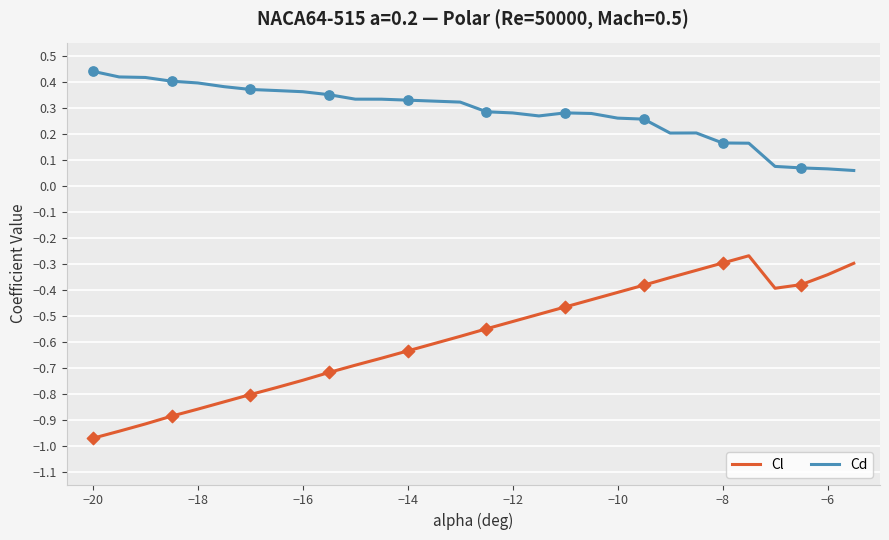

Which series has the largest total across all categories?

Cd